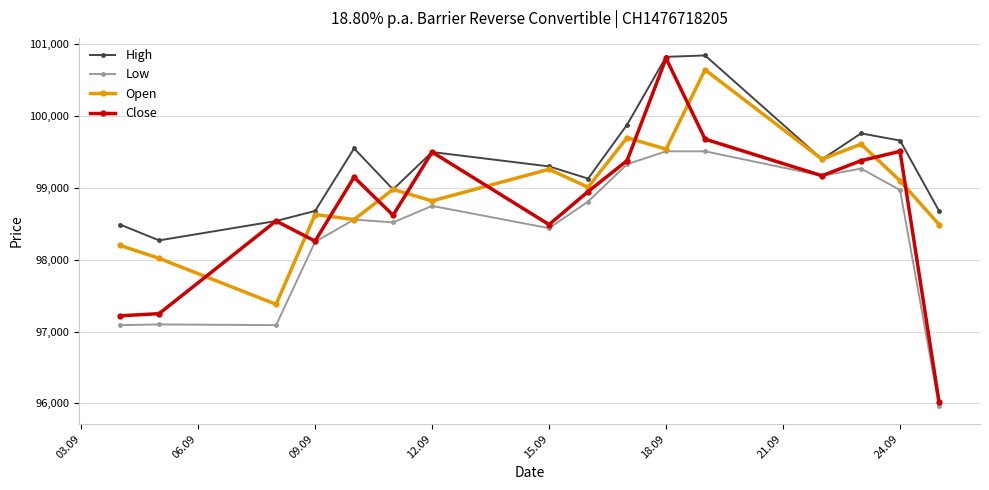

List the series in order of their overall mean, lowest first.

Low, Close, Open, High